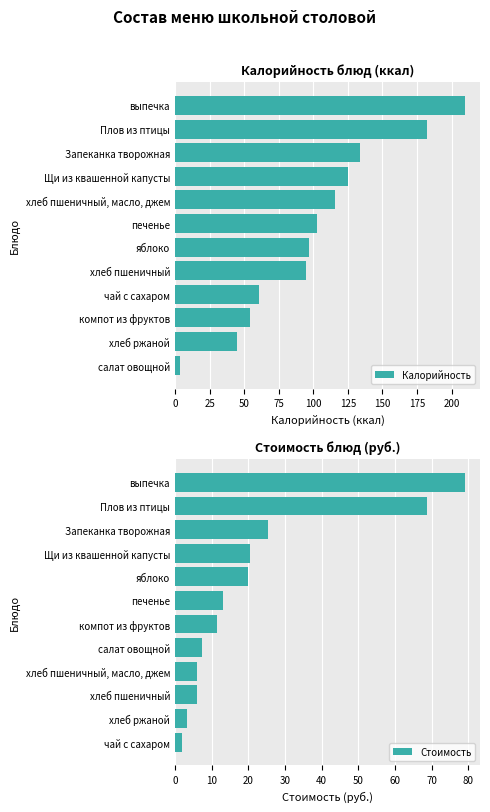

Is it true that Калорийность equals 40 at Запеканка творожная?

False